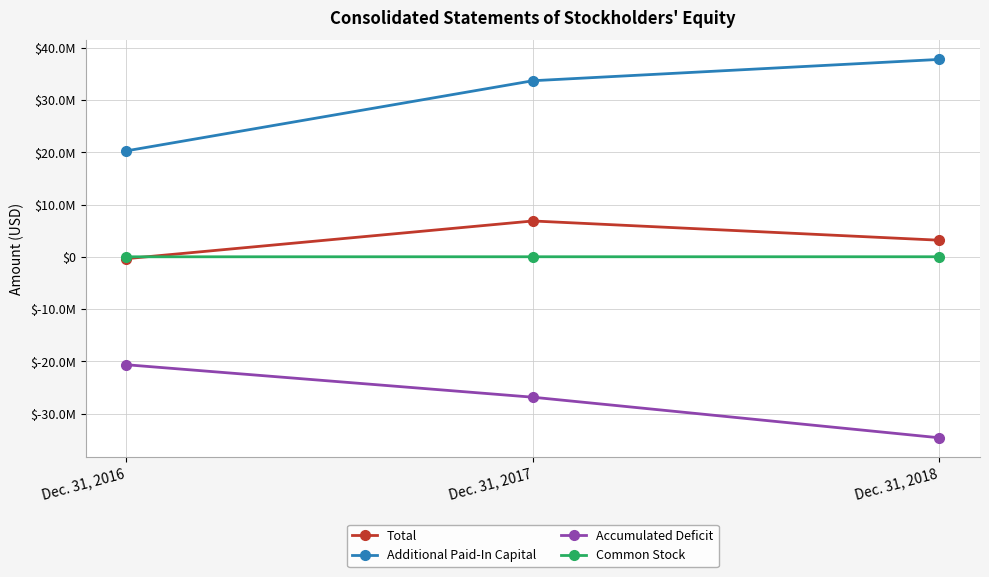

What are all the series names shown in the legend?

Total, Additional Paid-In Capital, Accumulated Deficit, Common Stock